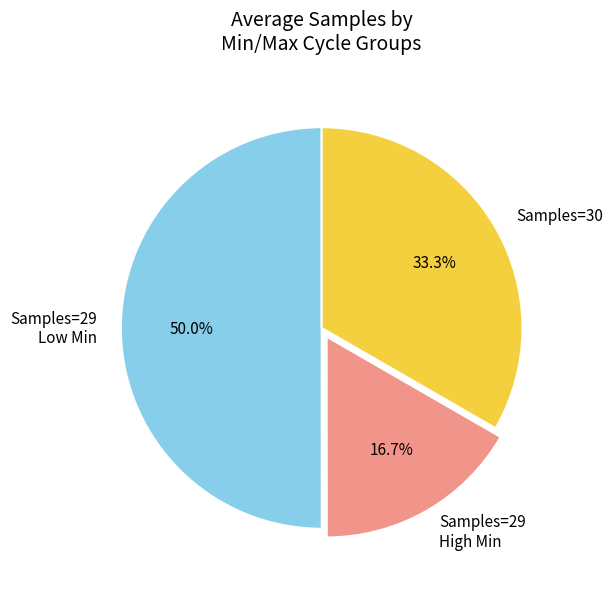

Combined, what portion of the pie is Samples=29 Low Min and Samples=29 High Min?

66.7%